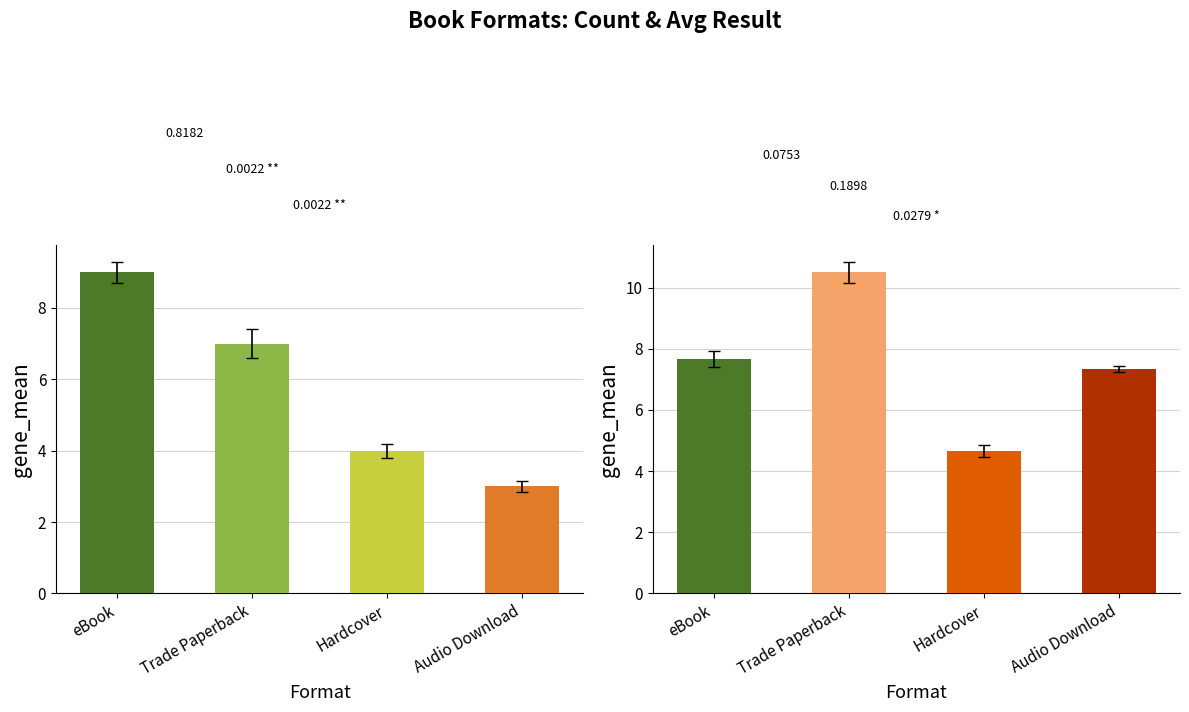

Does the chart contain stacked bars?

No